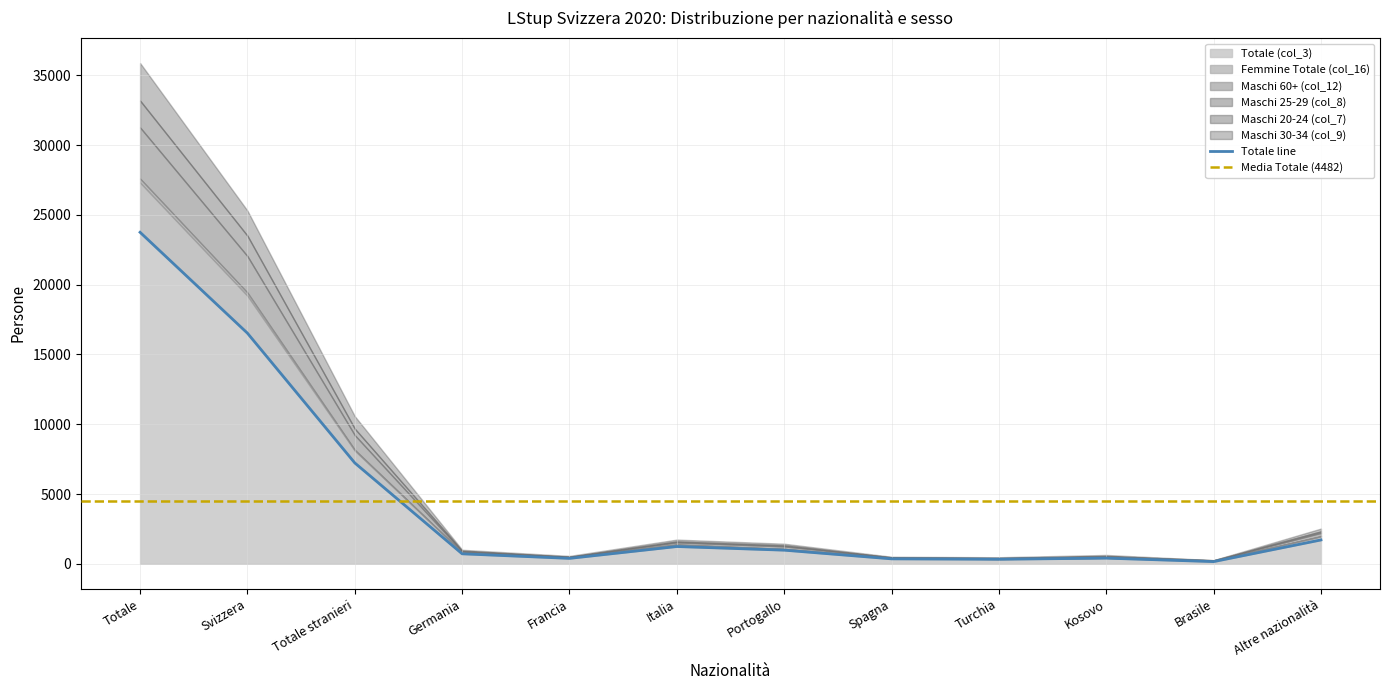

Which category has the highest value in the Totale (col_3) series?

Totale